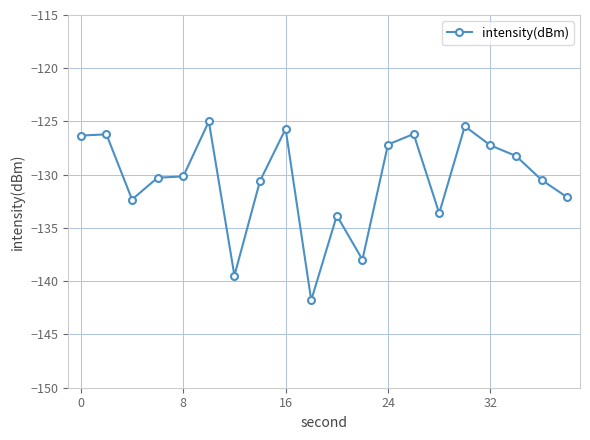

What is the sum of all values?

-2610.1